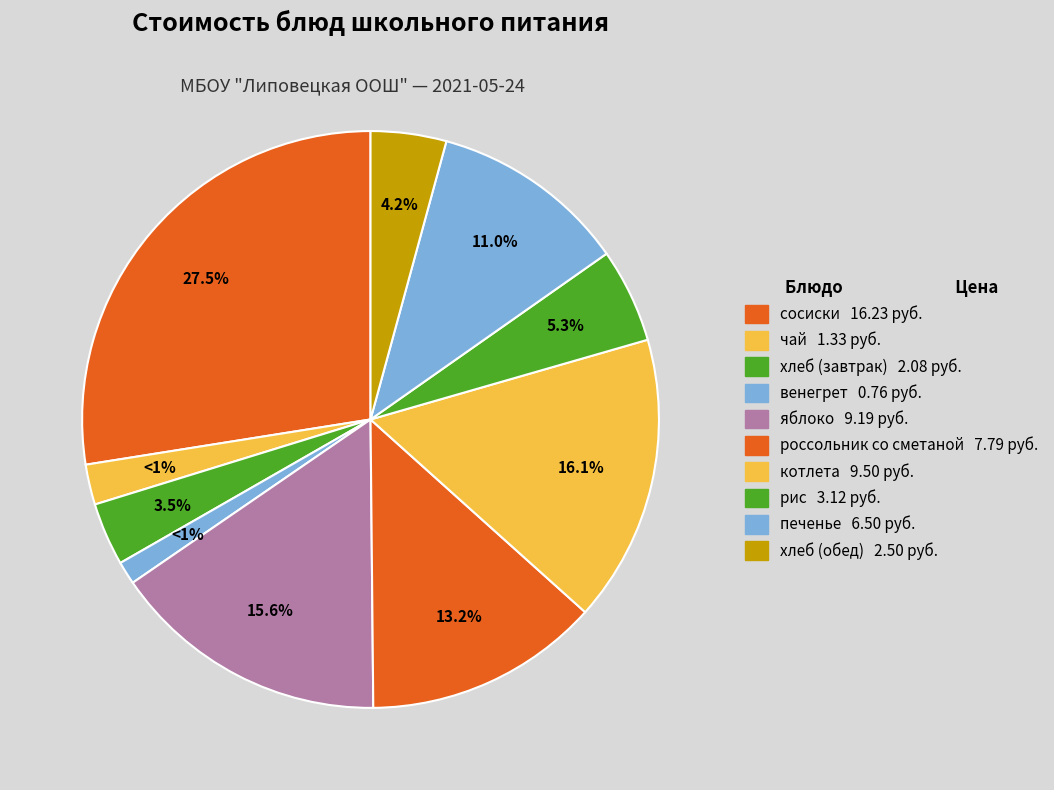

Does яблоко account for over 50% of the chart?

No